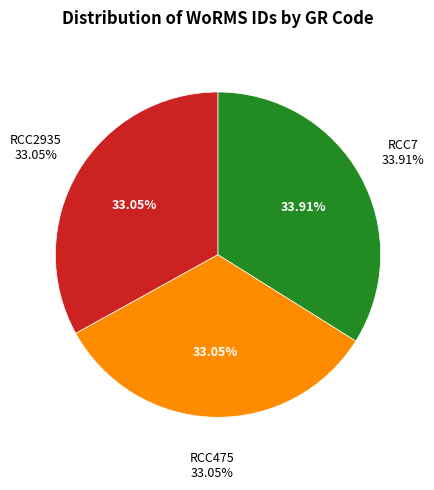

How many segments does this pie chart have?

3